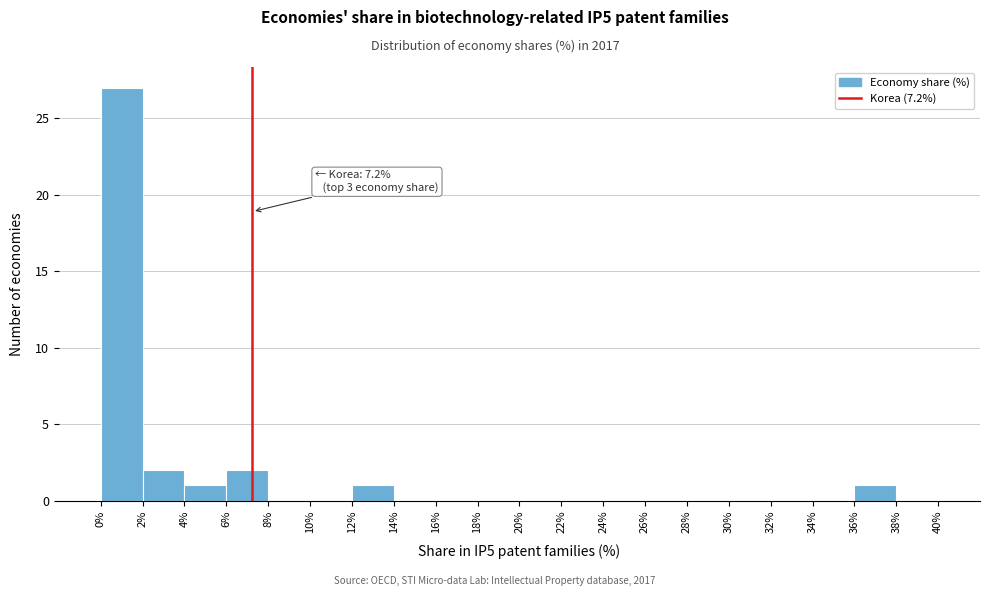

Which range on the x-axis has the tallest bar?

0% to 2%